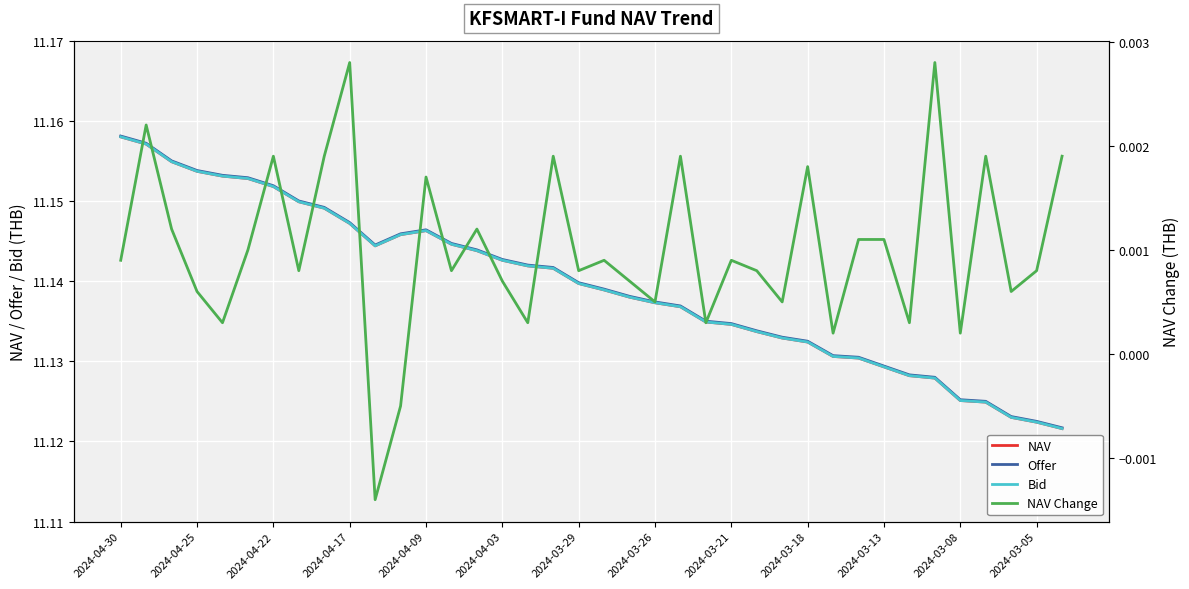

Between 35 and 27, which is larger?

27